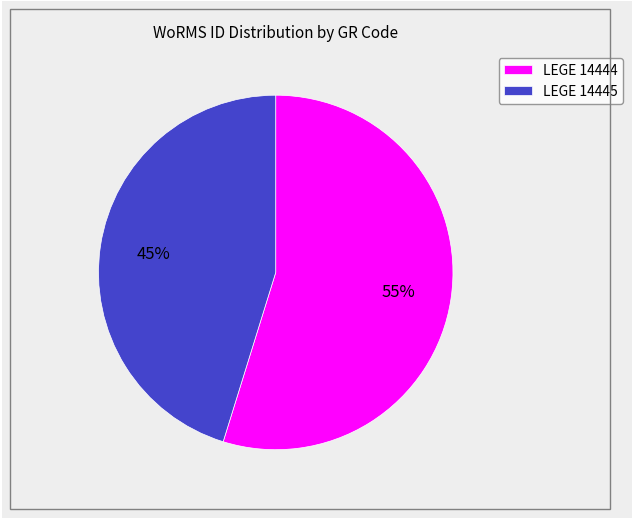

What percentage is the LEGE 14444 slice, to the nearest percent?

55%